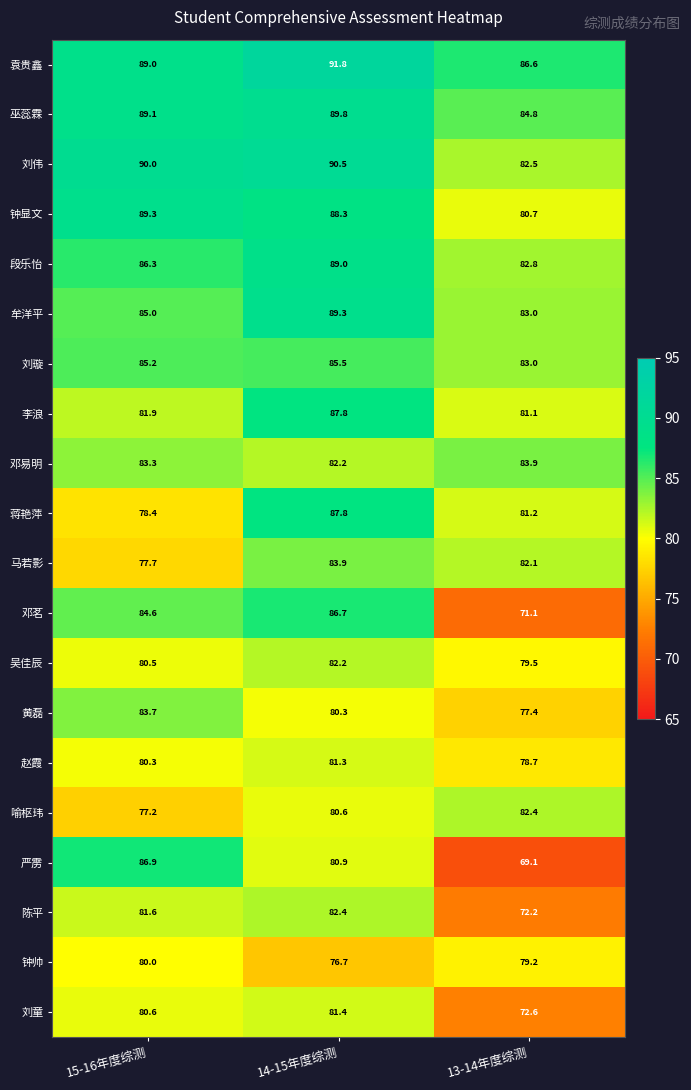

What is the highest value of the 段乐怡 series?

89.0